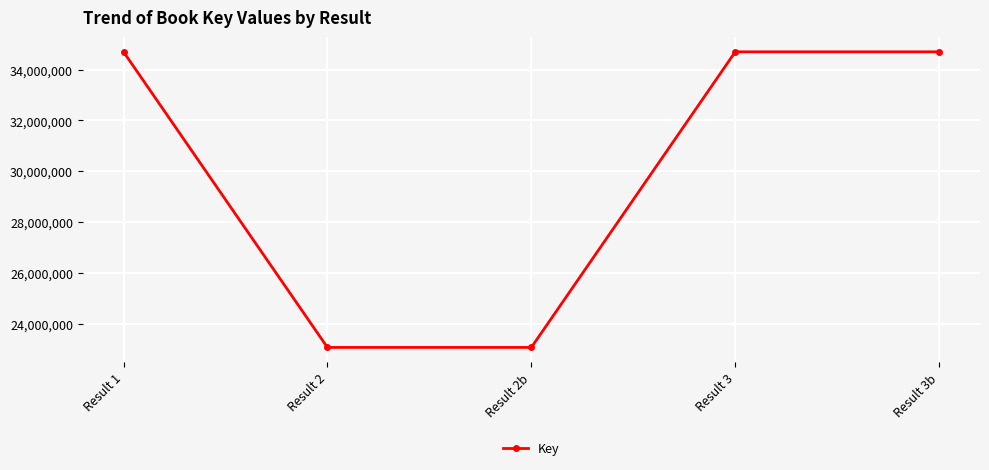

What is the label of the 3rd point from the left?

Result 2b